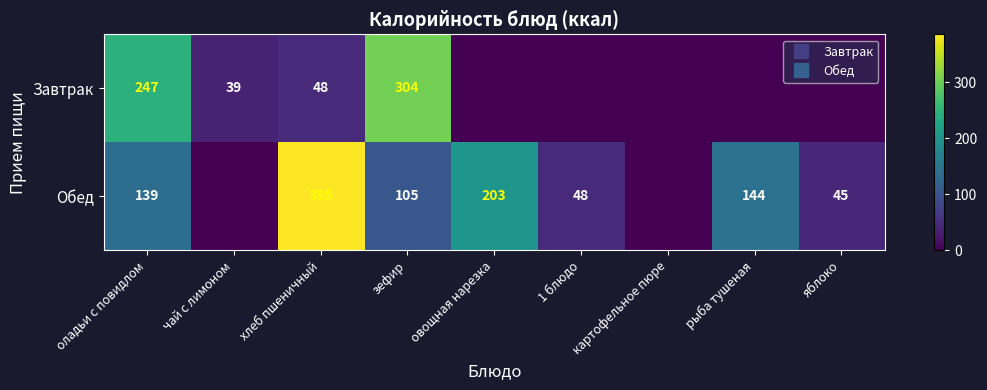

List the labels in order of Обед value, largest first.

хлеб пшеничный, овощная нарезка, рыба тушеная, оладьи с повидлом, зефир, 1 блюдо, яблоко, чай с лимоном, картофельное пюре